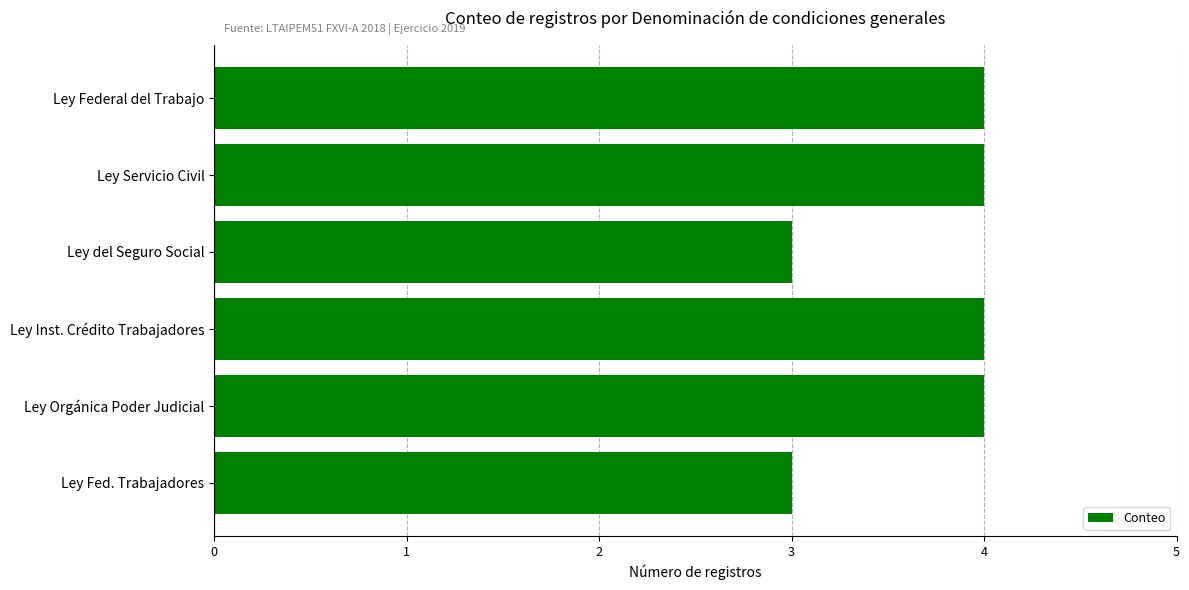

Reading bottom to top, transcribe all the data shown in this chart.

3	4	4	3	4	4